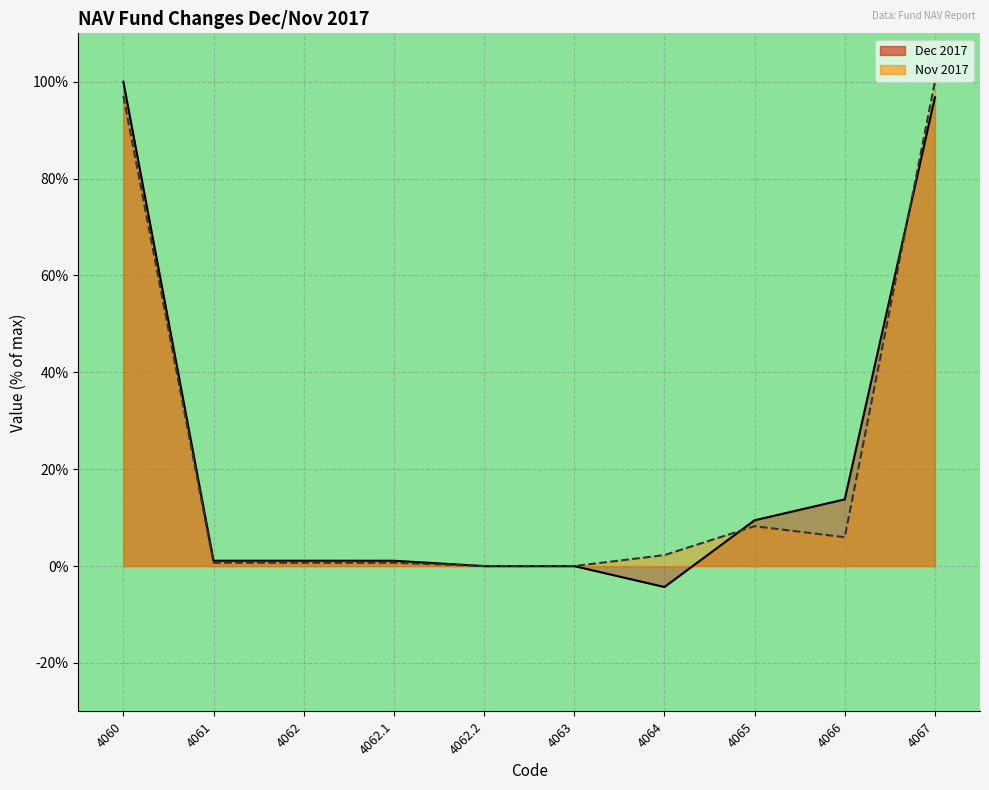

Which series has the largest total across all categories?

Dec 2017 line